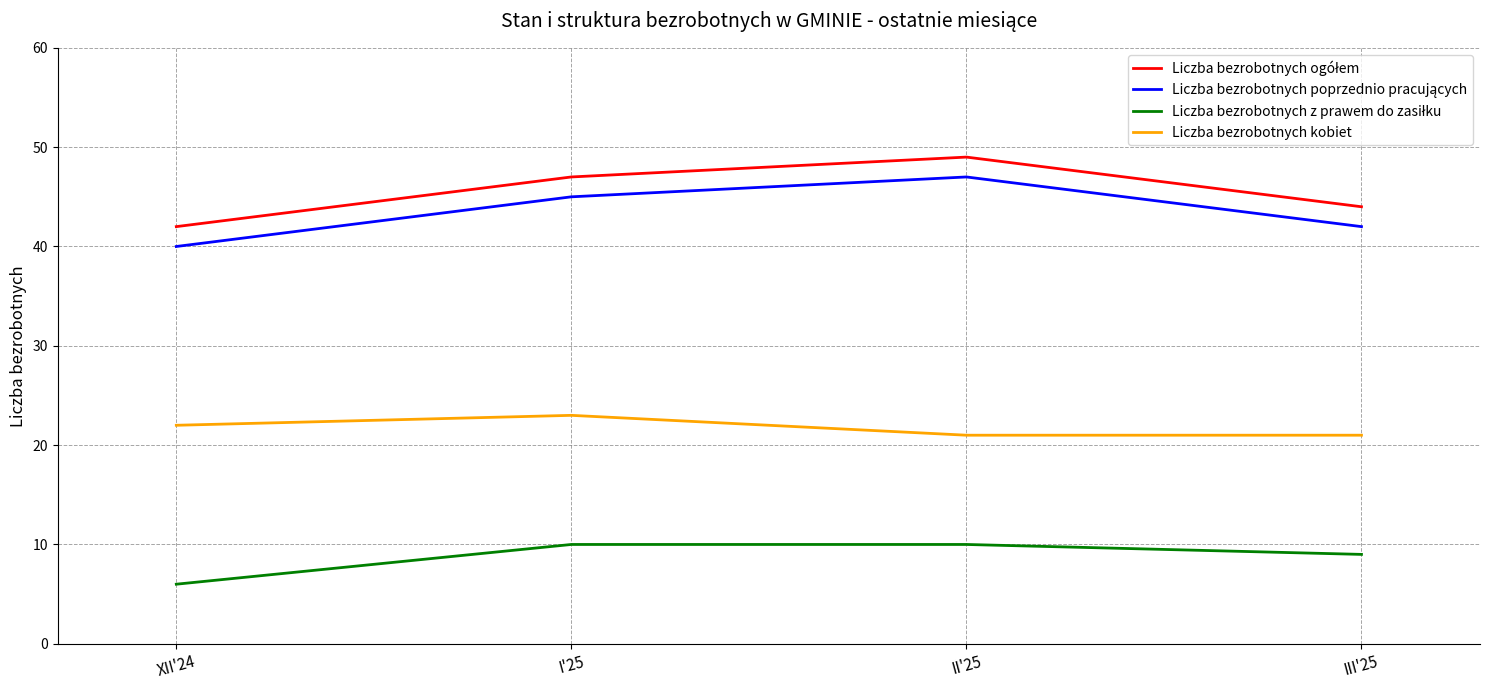

Is it true that Liczba bezrobotnych kobiet equals 21 at III'25?

True